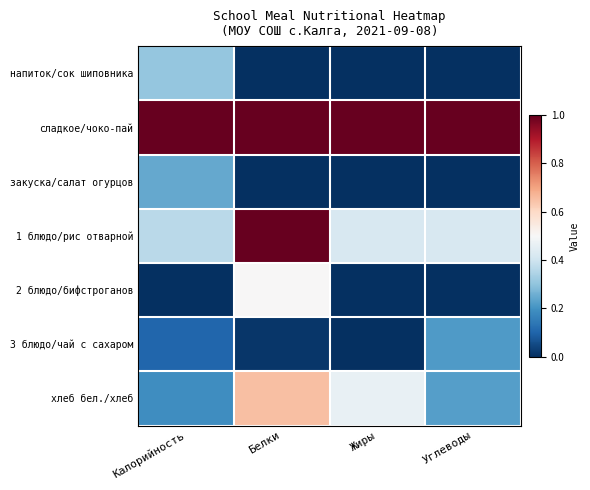

How many data points does each series have?

4